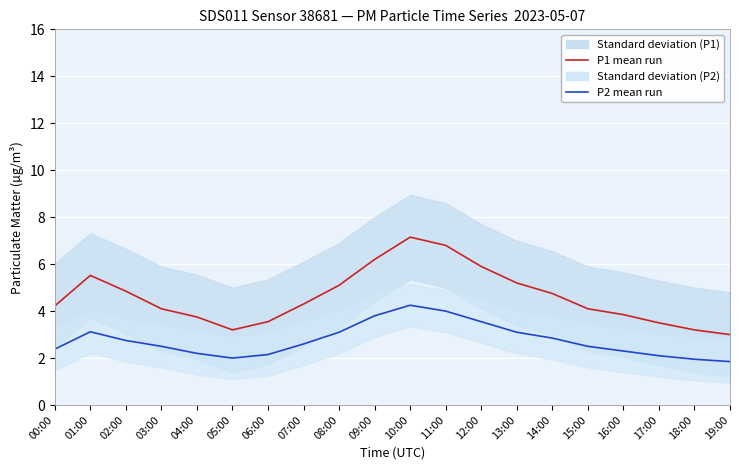

Is the value of P2 mean run at 14:00 greater than the value of P1 mean run at 13:00?

No